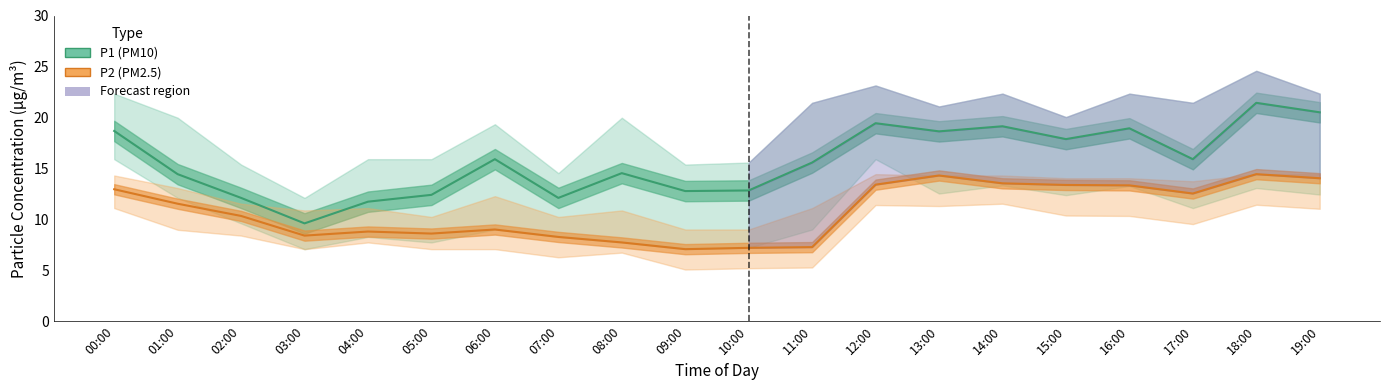

At which category does P1 (PM10) reach its first local peak?

06:00